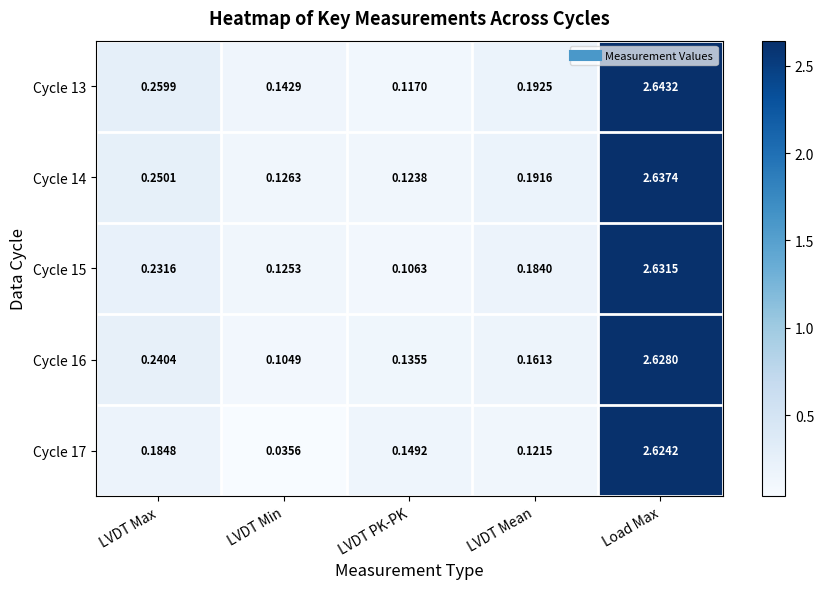

Which series changed the most between LVDT Max and LVDT Mean?

Cycle 16